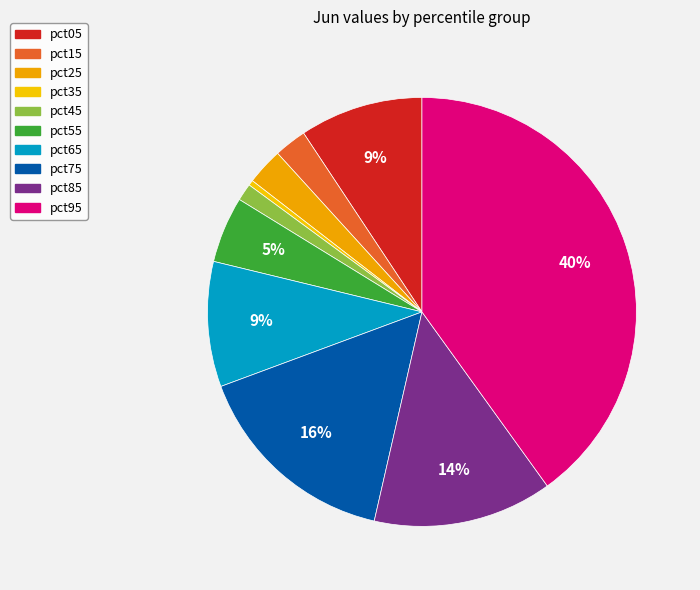

What is the largest slice in the pie chart?

pct95